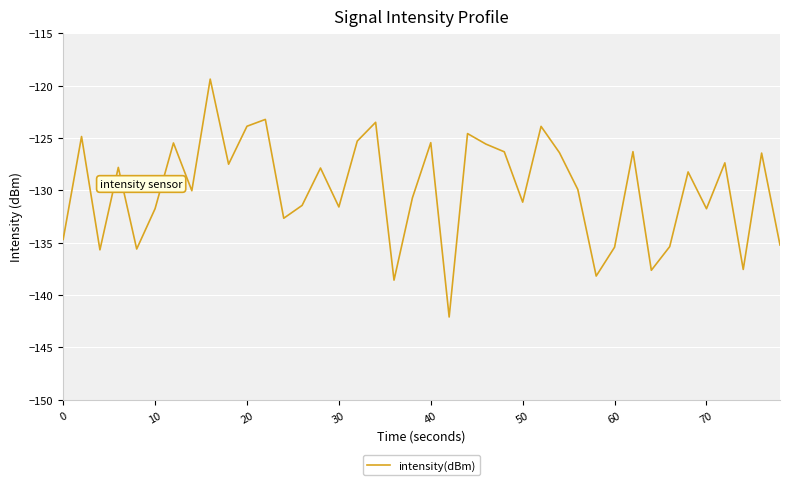

What is the difference between the maximum and minimum values?

22.7